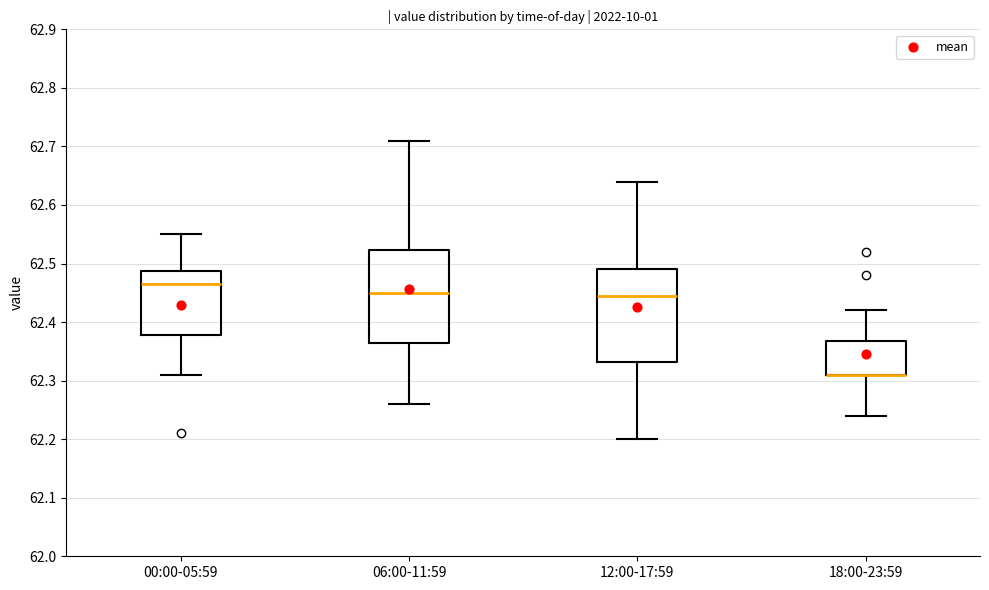

Reading left to right, transcribe this box plot: for each box, give where its median line is, the range the box spans, and where its two whiskers end, as read against the y-axis. The values are not printed on the chart, so give them approximately, as read against the axis.

00:00-05:59: median 62.47, box 62.38 to 62.49, whiskers 62.31 to 62.55
06:00-11:59: median 62.45, box 62.37 to 62.52, whiskers 62.26 to 62.71
12:00-17:59: median 62.45, box 62.33 to 62.49, whiskers 62.20 to 62.64
18:00-23:59: median 62.31 (drawn on the box's lower edge), box 62.31 to 62.37, whiskers 62.24 to 62.42